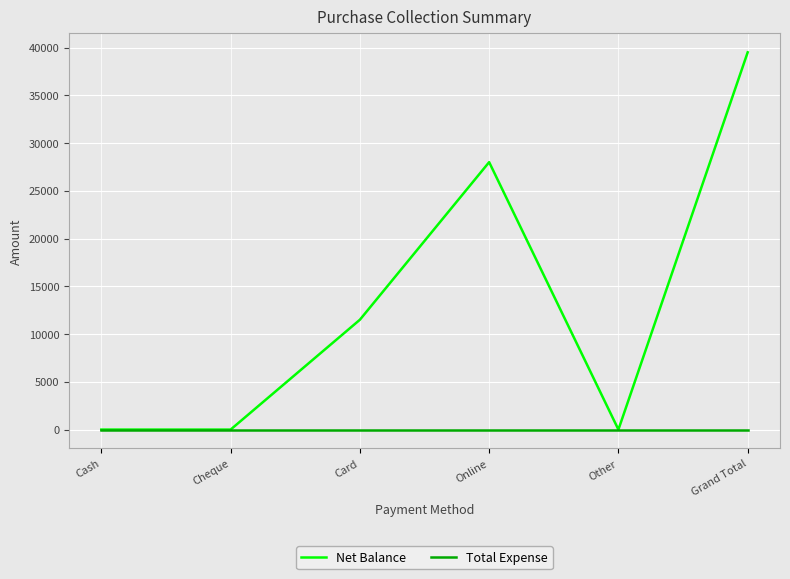

Between Cheque and Card, which series saw the biggest shift?

Net Balance